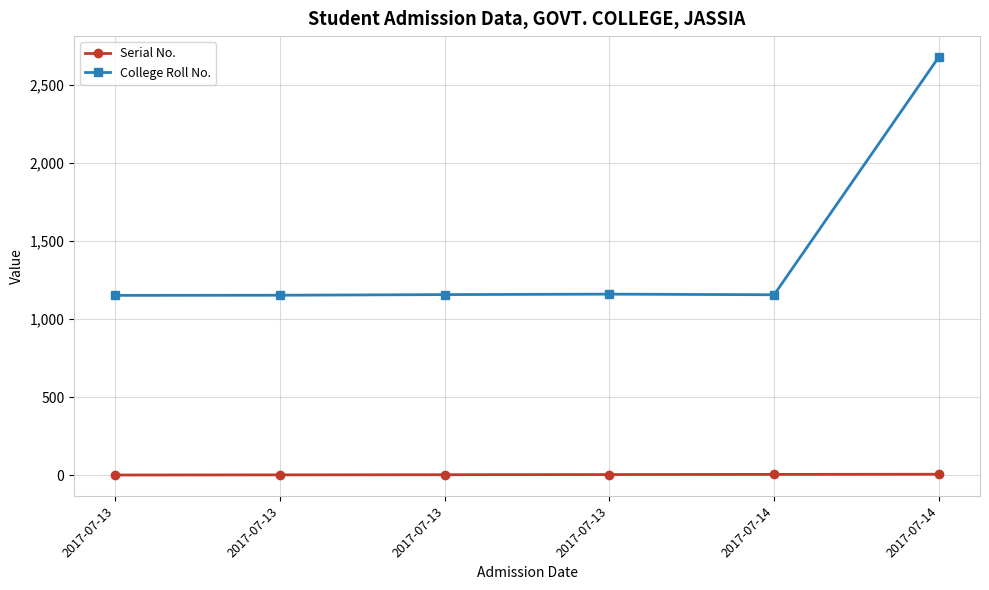

Is it true that College Roll No. equals 4703 at 2017-07-14?

False